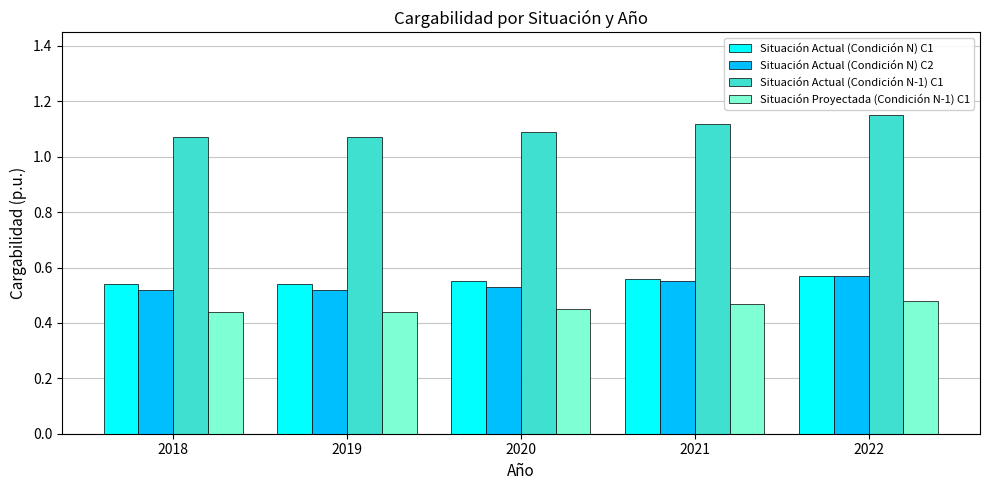

What is the sum of all Situación Proyectada (Condición N-1) C1 values?

2.3